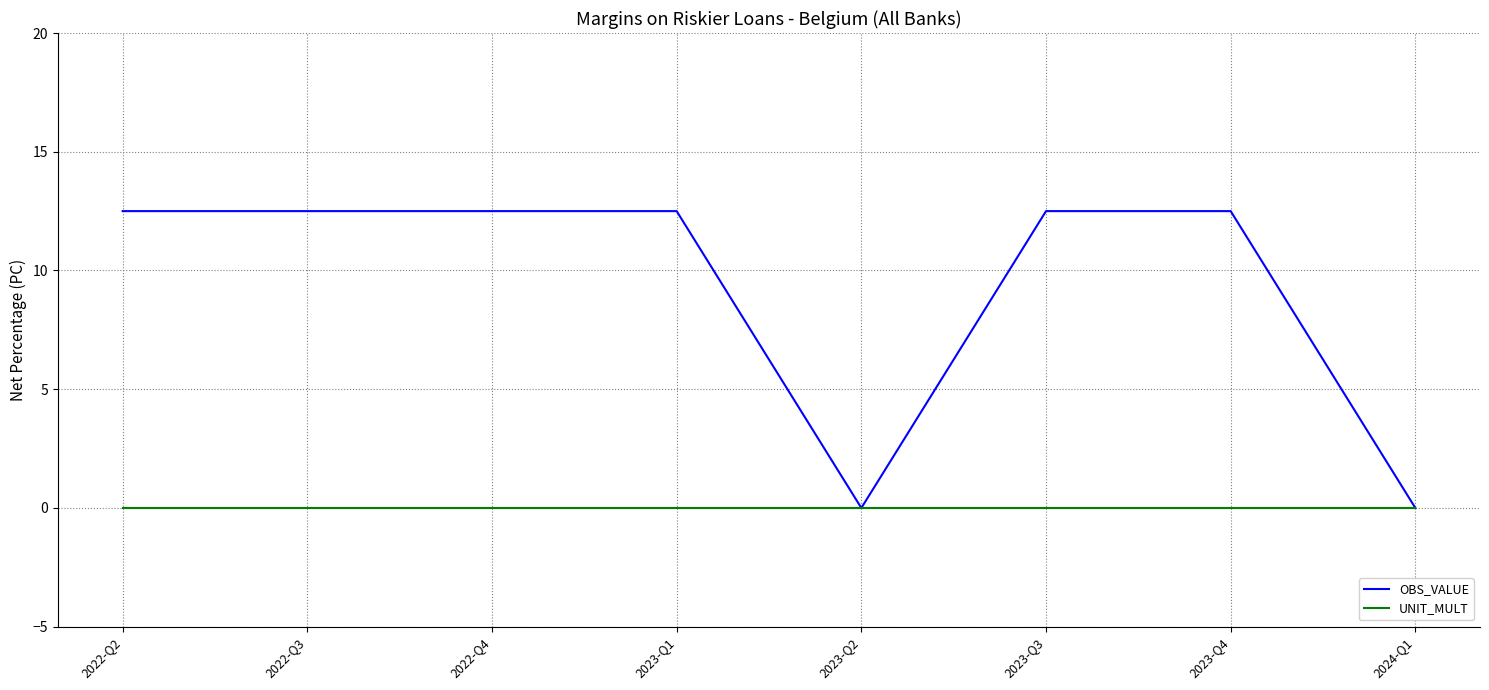

Which series has the largest total across all categories?

OBS_VALUE